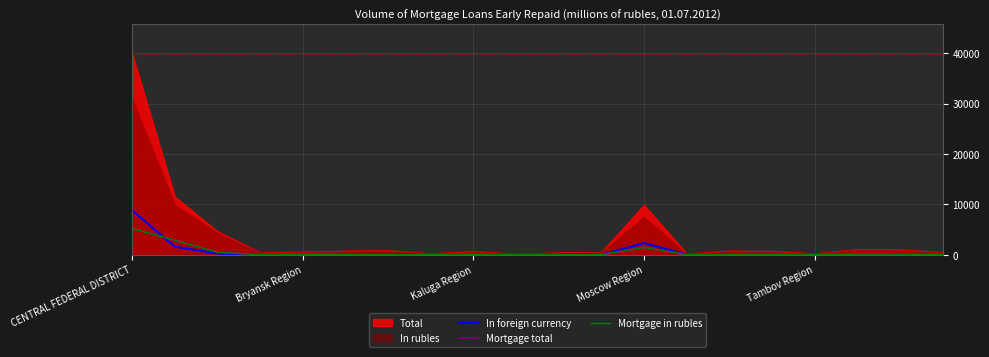

Which series has the widest spread of values?

Total